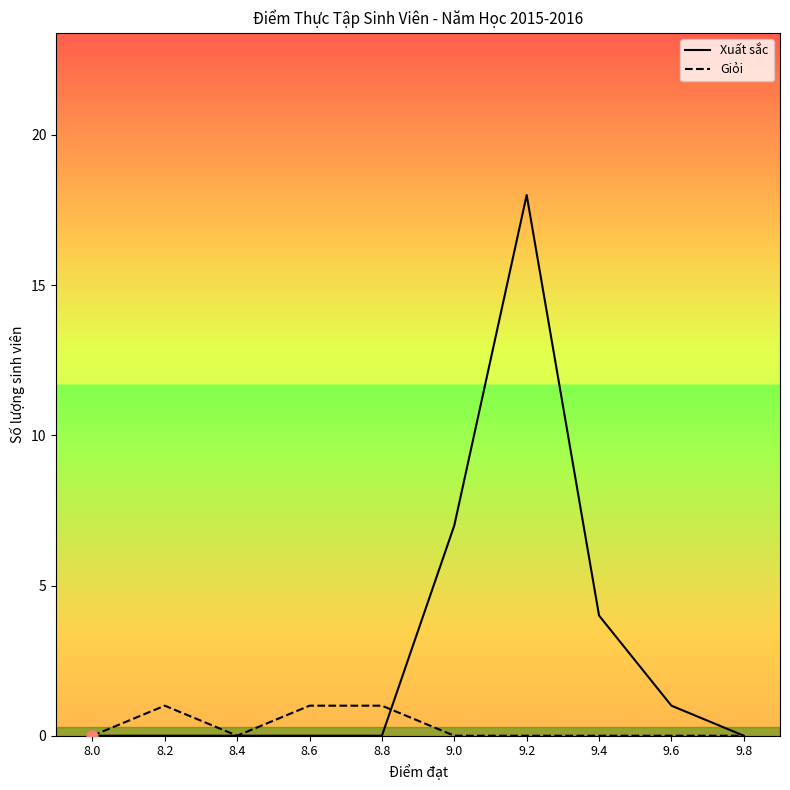

At how many categories does at least one series exceed 7?

1